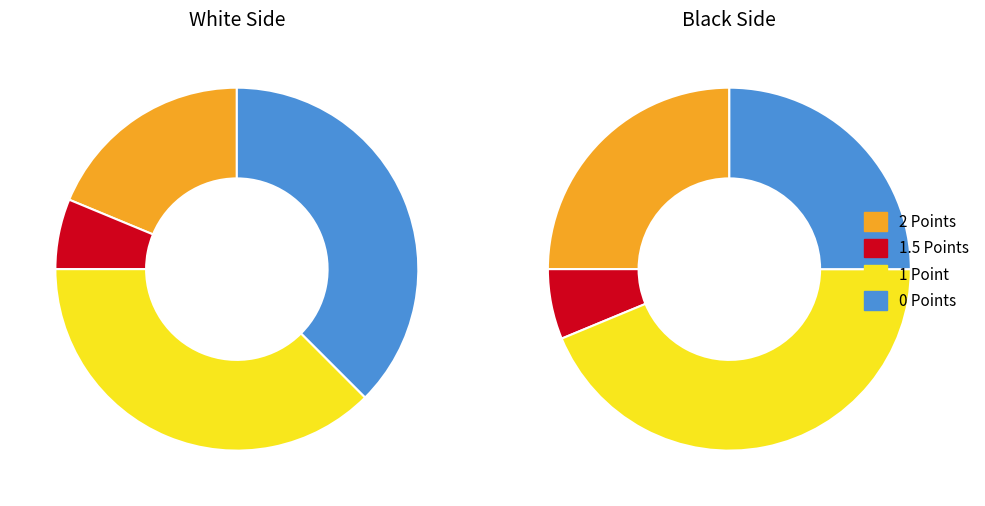

Which category has the biggest portion of the pie?

1